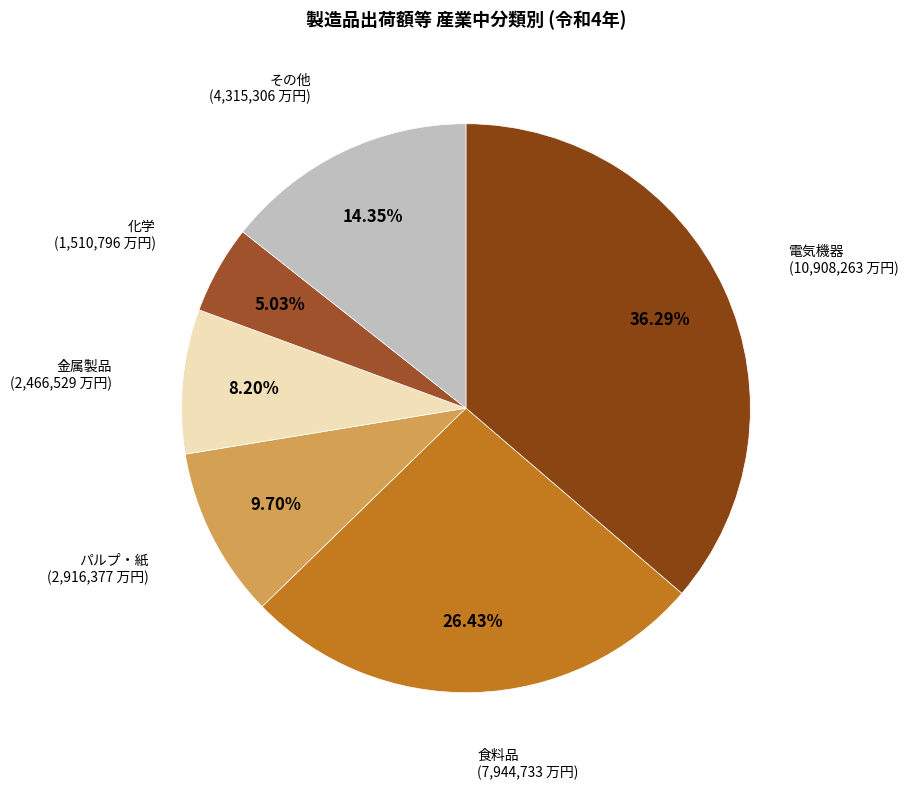

How many slices are in this pie chart?

6